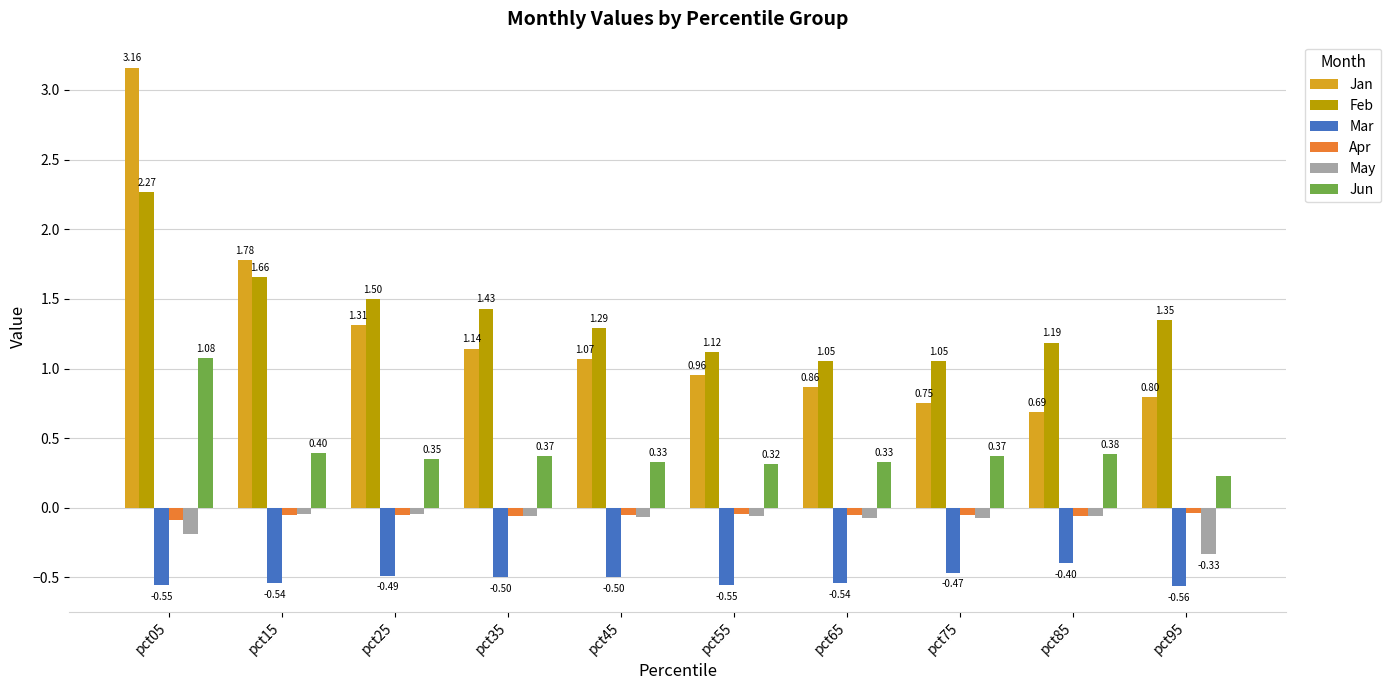

Is the value of Apr at pct05 greater than the value of Mar at pct35?

Yes